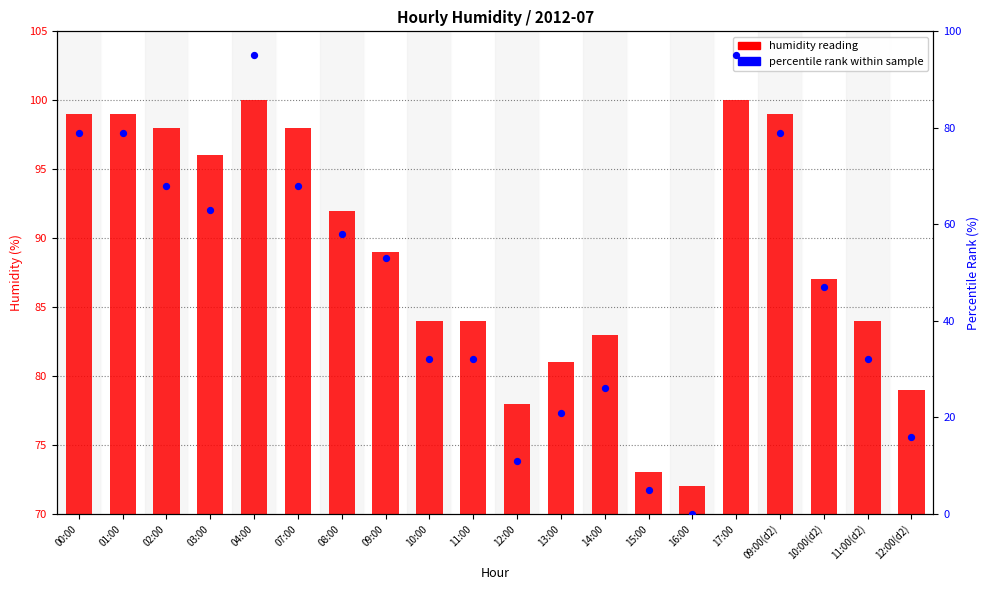

Which series reaches the minimum Y coordinate?

percentile rank within sample